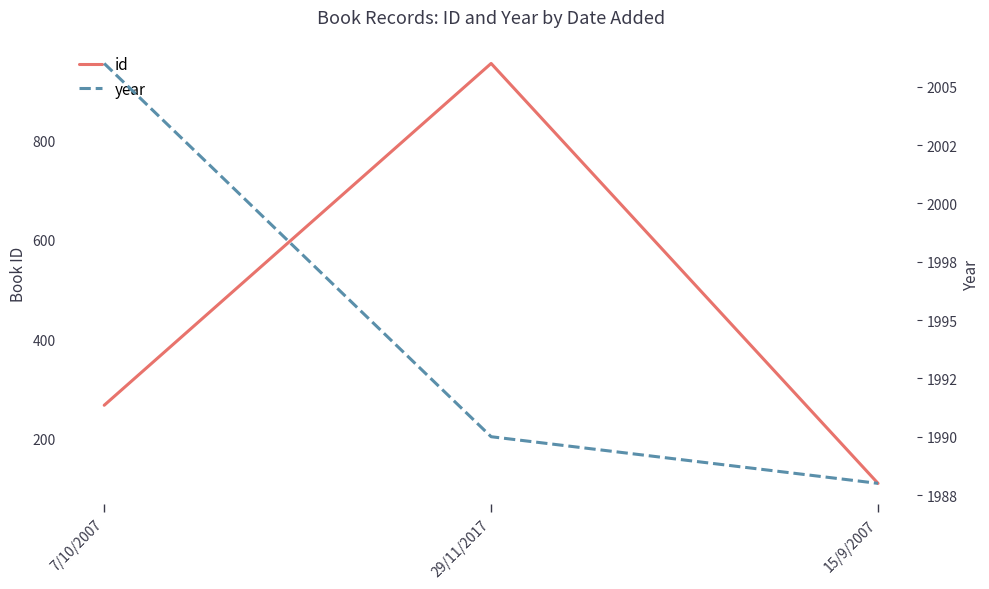

At 7/10/2007, list the series in order from smallest to largest.

id, year